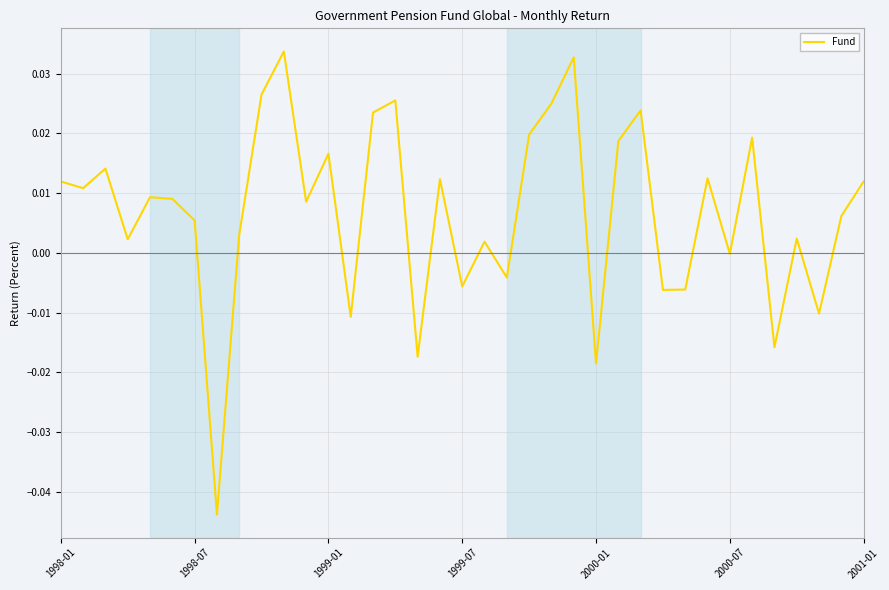

Count the number of categories in the chart.

37